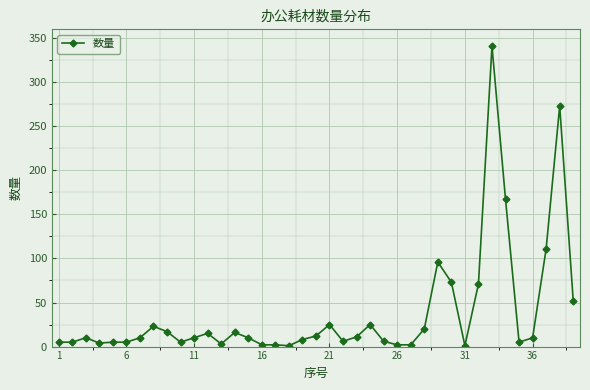

What is the maximum value shown in the chart?

341